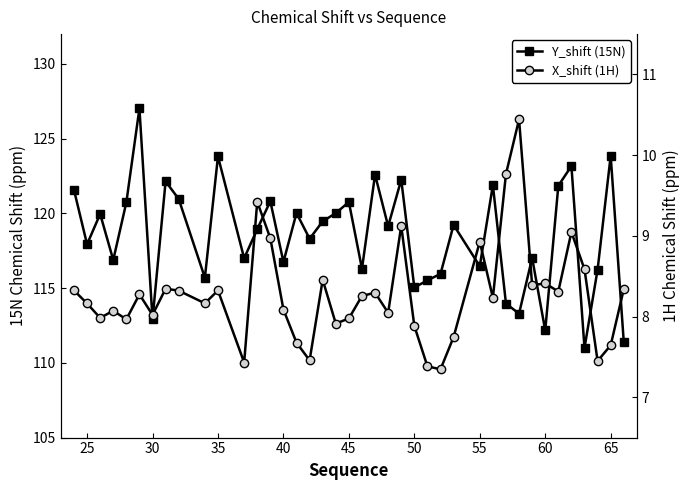

Is this an area chart (filled region under the line)?

No